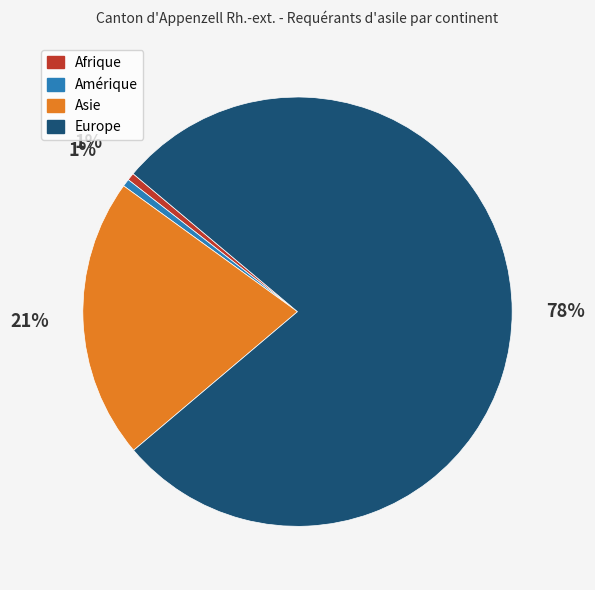

Is it true that Asie is 14% of the pie?

False